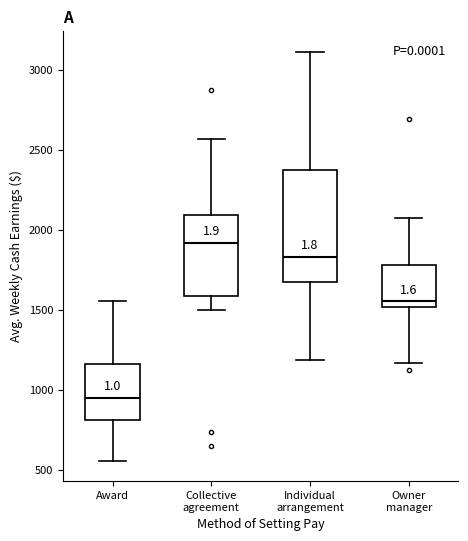

Reading left to right, transcribe this box plot: for each box, give where its median line is, the range the box spans, and where its two whiskers end, as read against the y-axis. The values are not printed on the chart, so give them approximately, as read against the axis.

Award: median 950, box 800 to 1150, whiskers 550 to 1550
Collective agreement: median 1900, box 1600 to 2100, whiskers 1500 to 2550
Individual arrangement: median 1850, box 1700 to 2350, whiskers 1200 to 3100
Owner manager: median 1550, box 1500 to 1800, whiskers 1150 to 2050